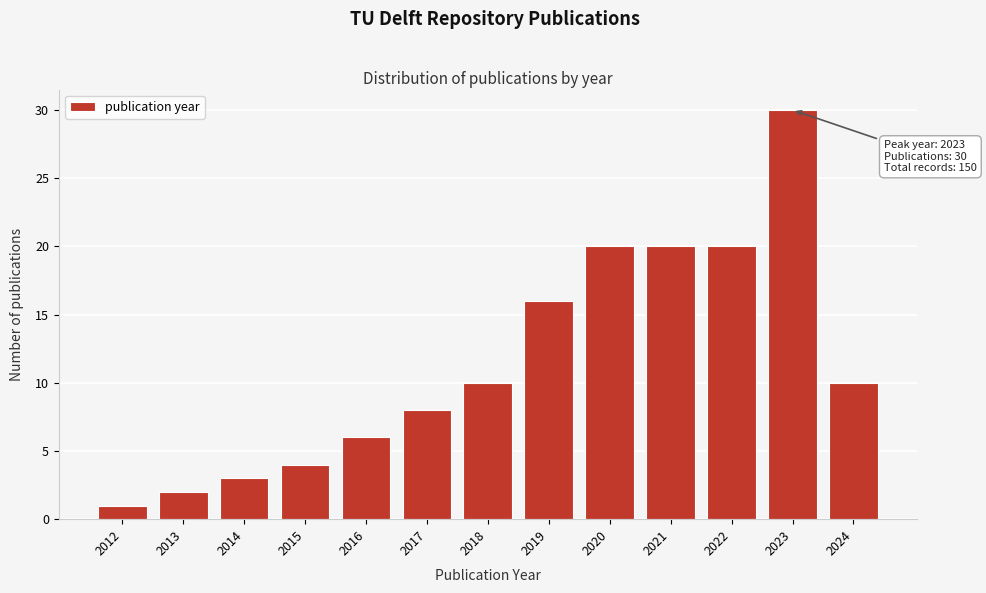

Reading left to right, extract all data points from this chart.

2012=1	2013=2	2014=3	2015=4	2016=6	2017=8	2018=10	2019=16	2020=20	2021=20	2022=20	2023=30	2024=10